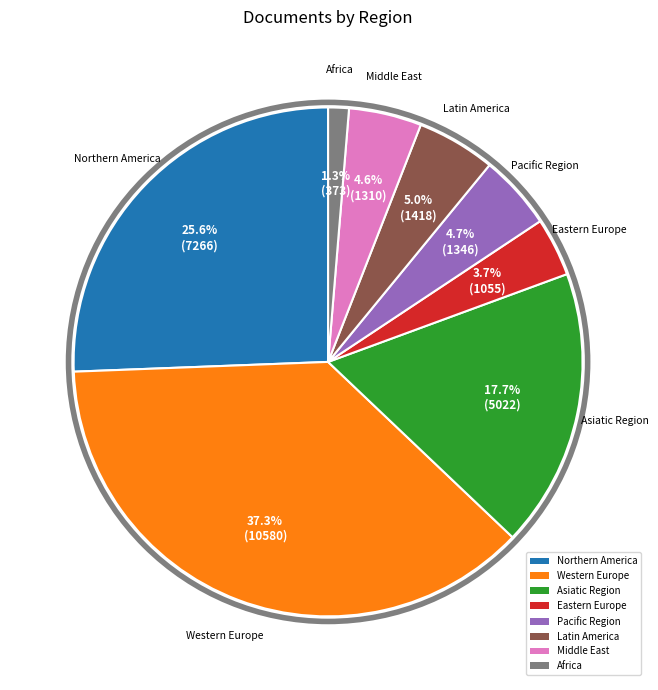

True or false: Middle East accounts for 24% of the total.

False